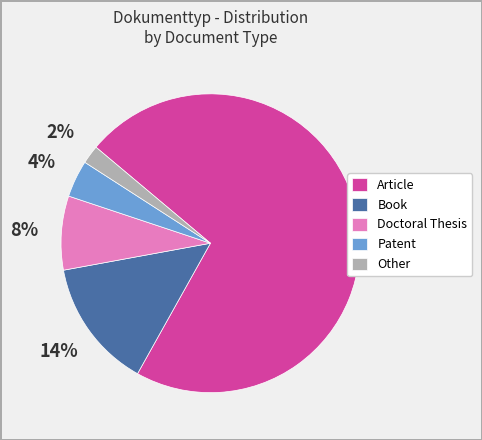

Is it true that Book is 14% of the pie?

True